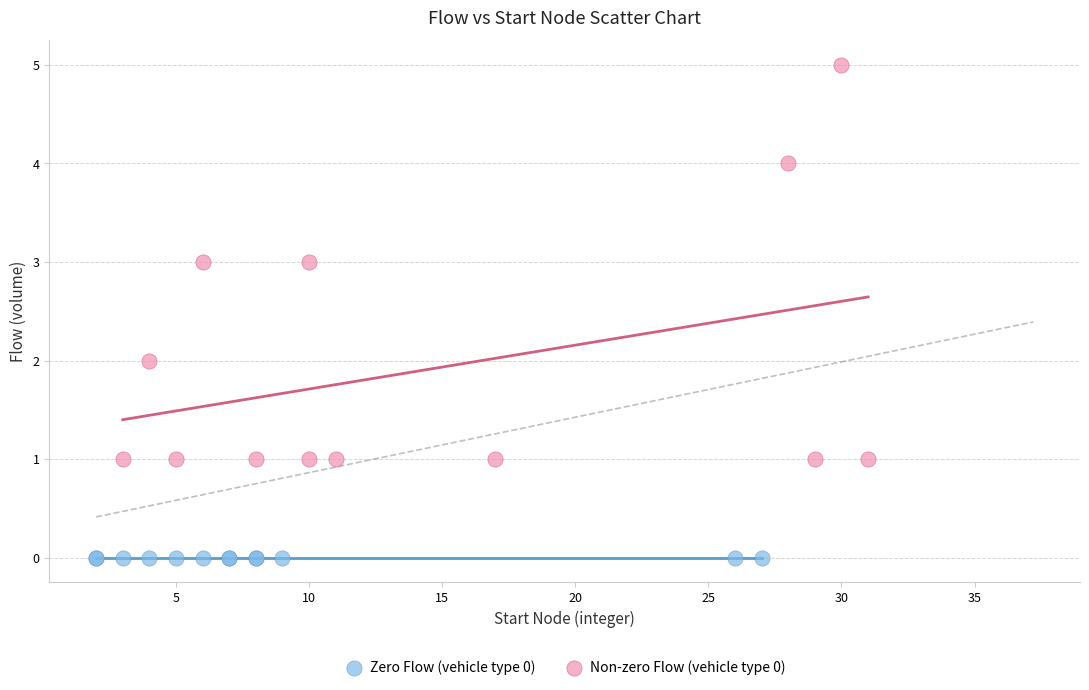

Which series contains the highest Y value?

Non-zero Flow (vehicle type 0)